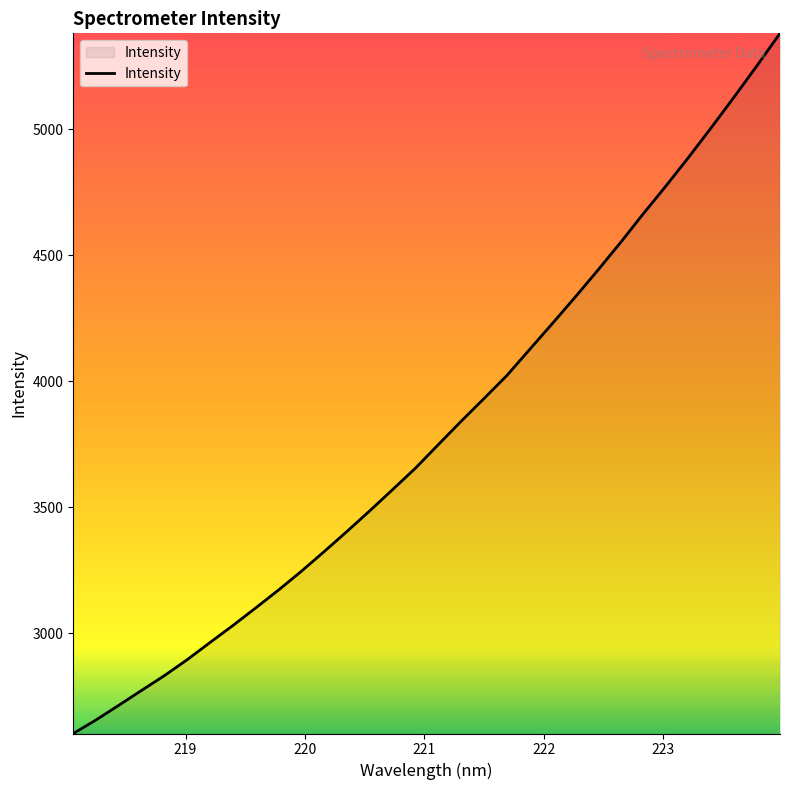

What is the maximum value shown in the chart?

5380.0